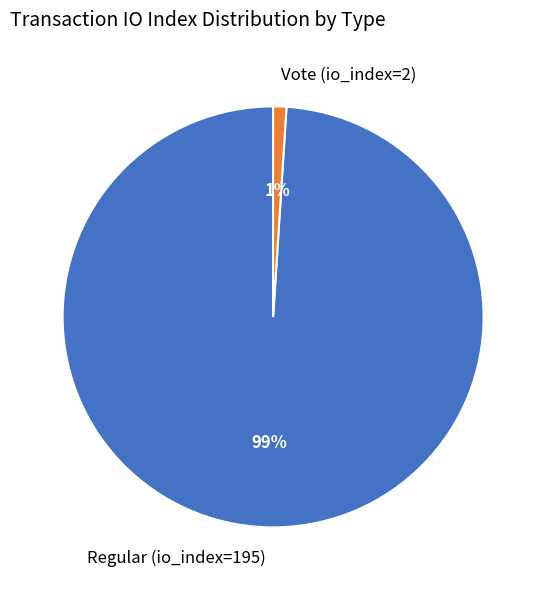

Count the number of slices in the pie.

2